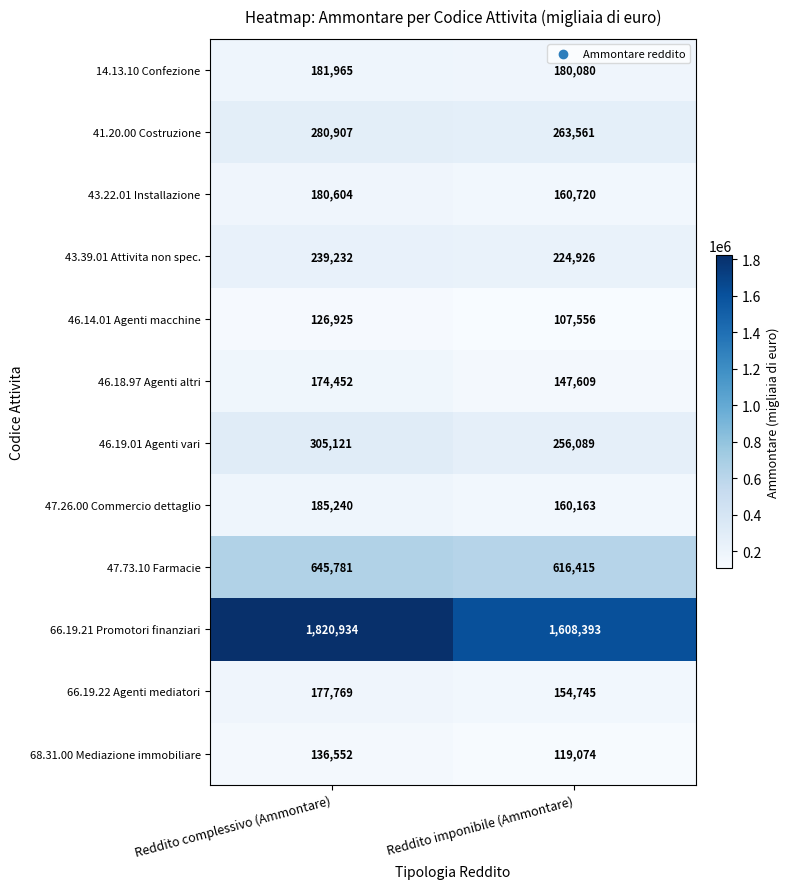

Which label corresponds to the largest value in the chart?

Reddito complessivo (Ammontare)